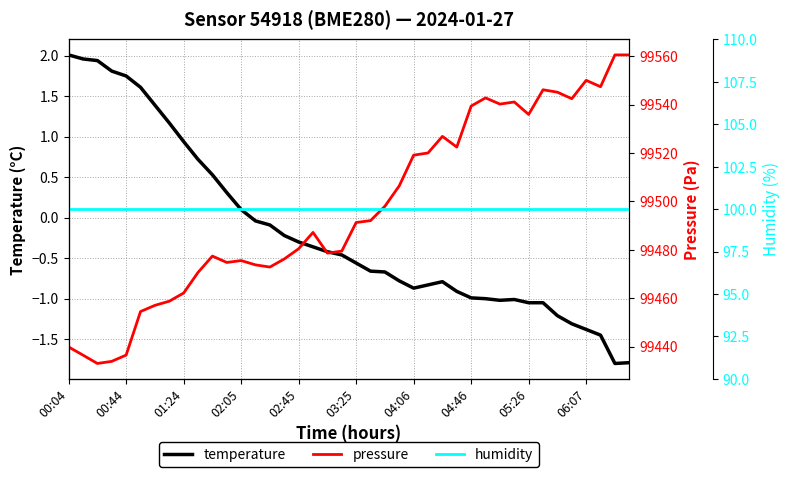

Where is temperature nearest to the value 0?

13